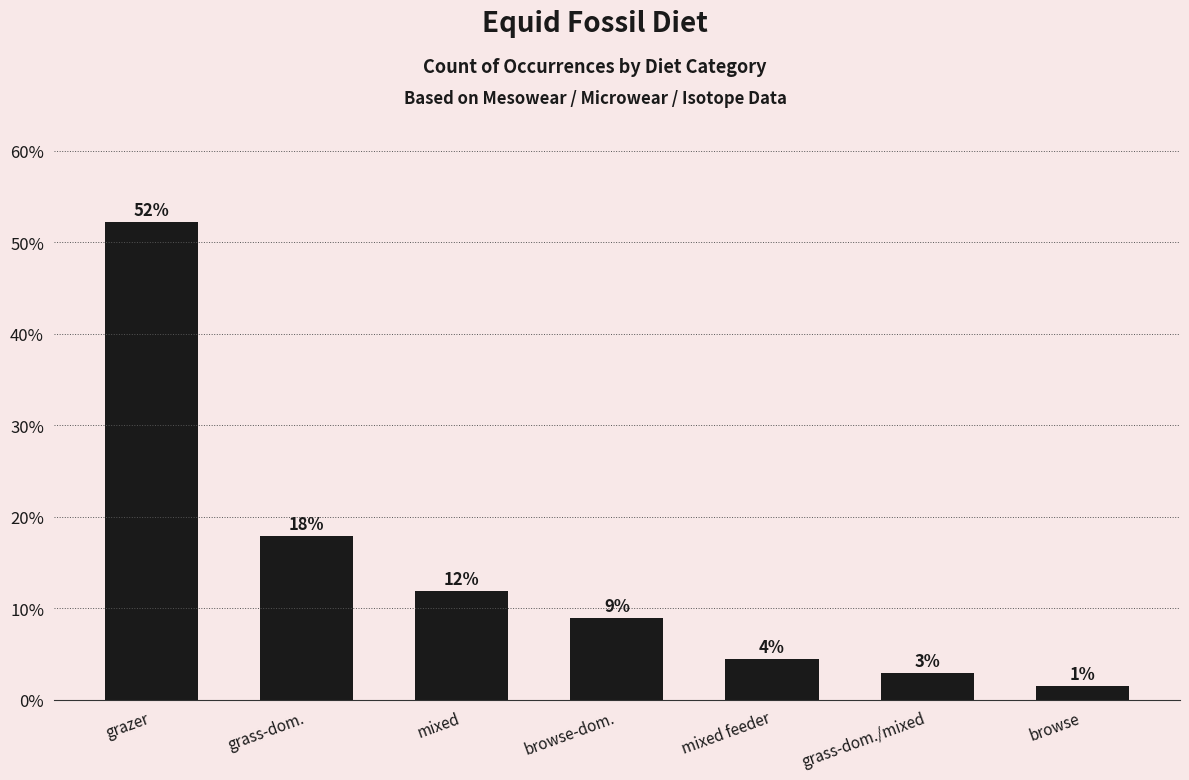

List the labels in order of value, largest first.

grazer, grass-dom., mixed, browse-dom., mixed feeder, grass-dom./mixed, browse